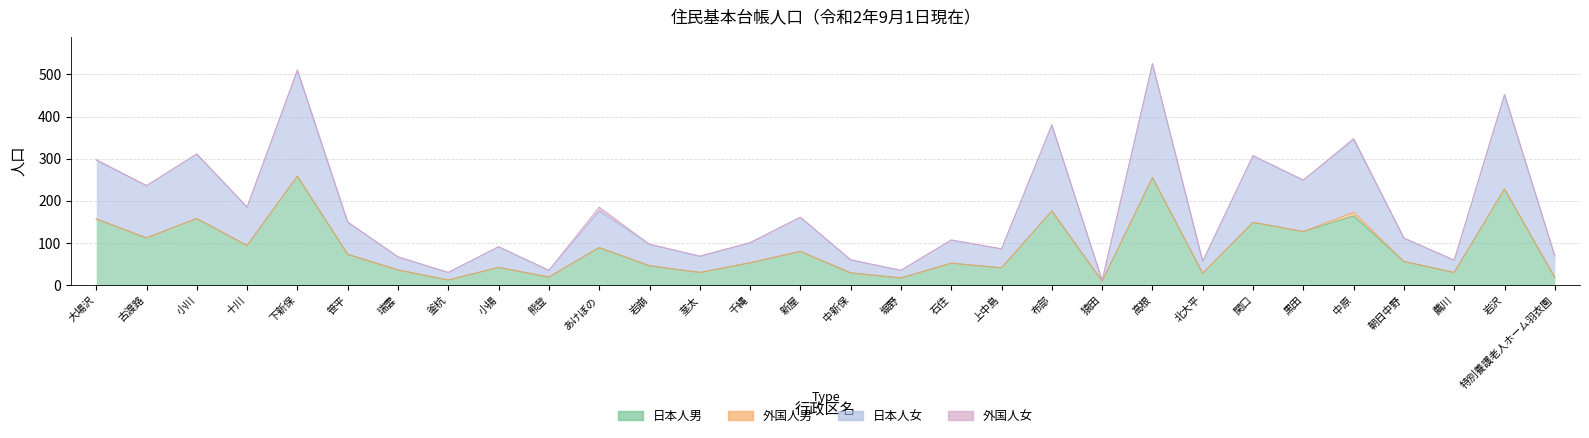

What is the label of the 8th point from the right?

北大平